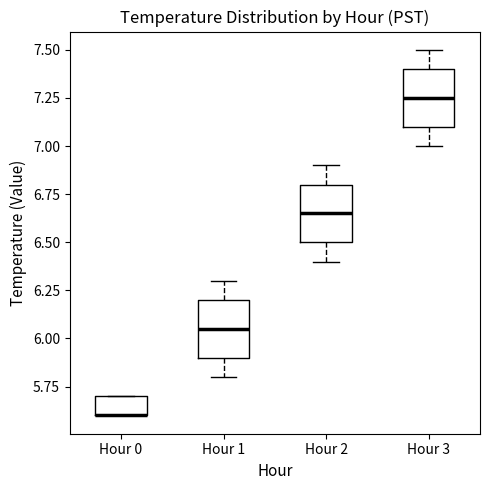

Reading left to right, transcribe this box plot: for each box, give where its median line is, the range the box spans, and where its two whiskers end, as read against the y-axis. The values are not printed on the chart, so give them approximately, as read against the axis.

Hour 0: median 5.60 (drawn on the box's lower edge), box 5.60 to 5.70, whiskers 5.60 to 5.70
Hour 1: median 6.05, box 5.90 to 6.20, whiskers 5.80 to 6.30
Hour 2: median 6.65, box 6.50 to 6.80, whiskers 6.40 to 6.90
Hour 3: median 7.25, box 7.10 to 7.40, whiskers 7.00 to 7.50